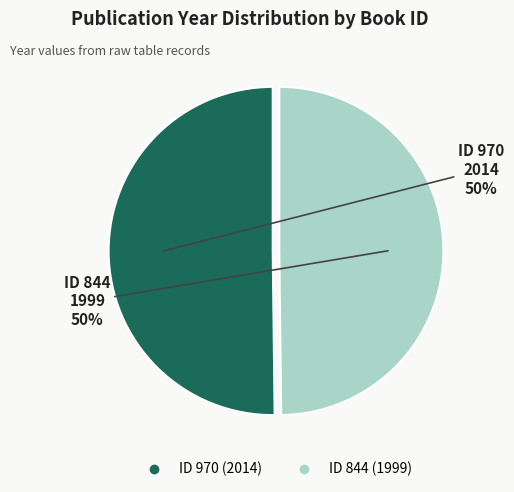

How many segments does this pie chart have?

2